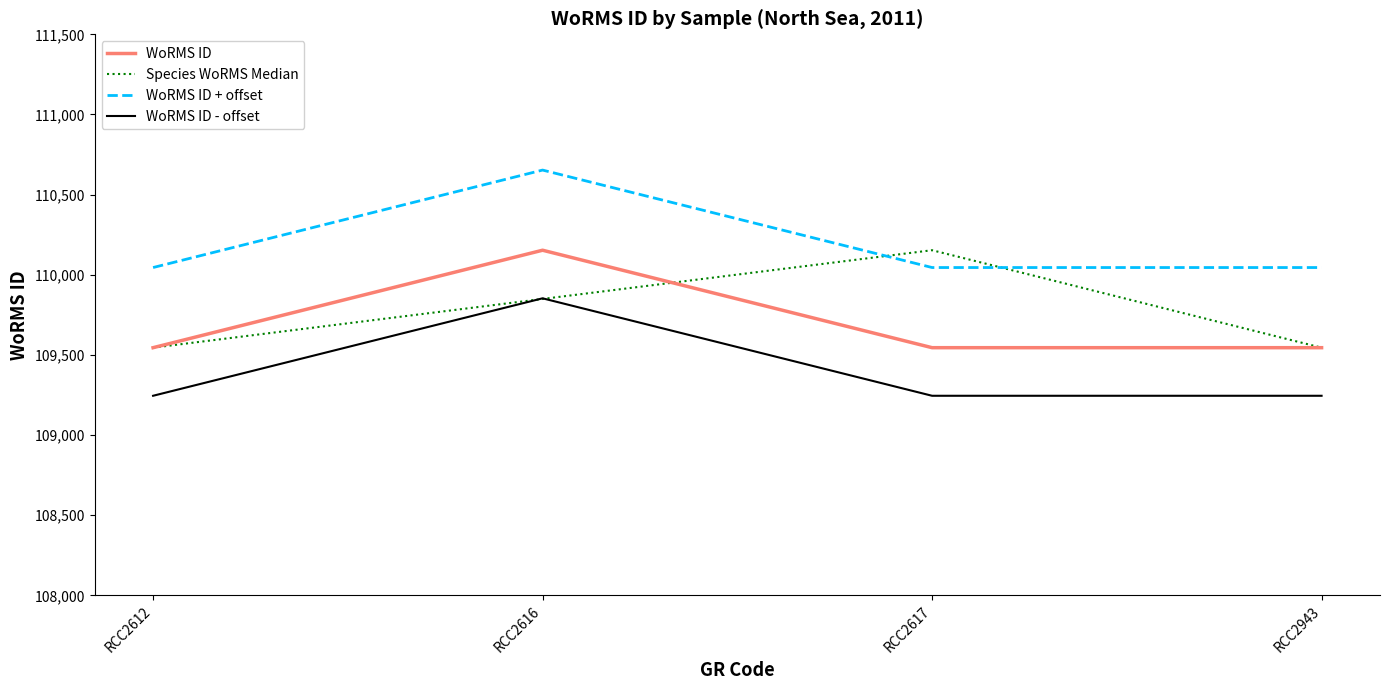

True or false: WoRMS ID + offset and WoRMS ID - offset cross at least once.

False